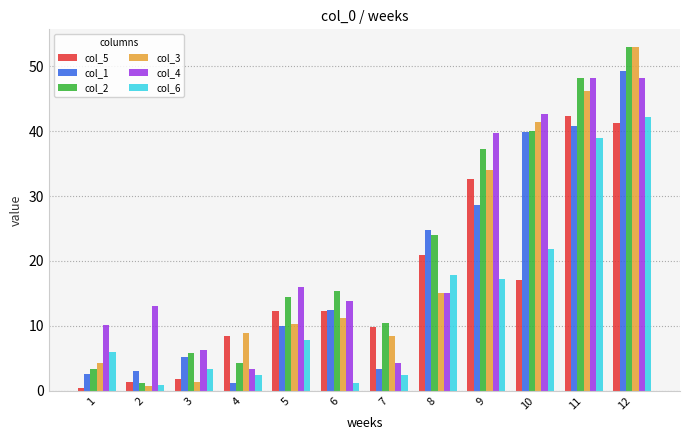

Which series has the largest range (max minus min)?

col_3